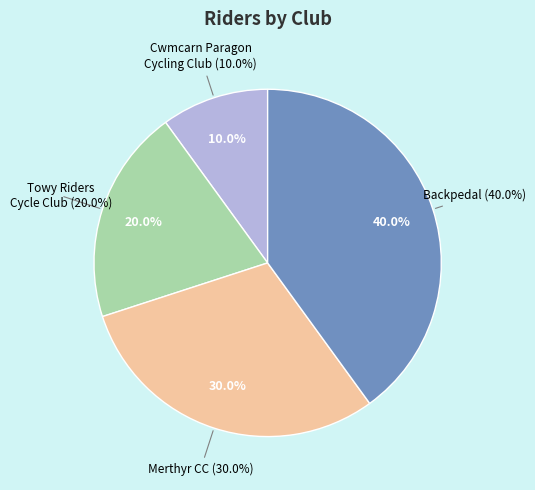

Is the sum of Towy Riders
Cycle Club and Merthyr CC greater than half?

No